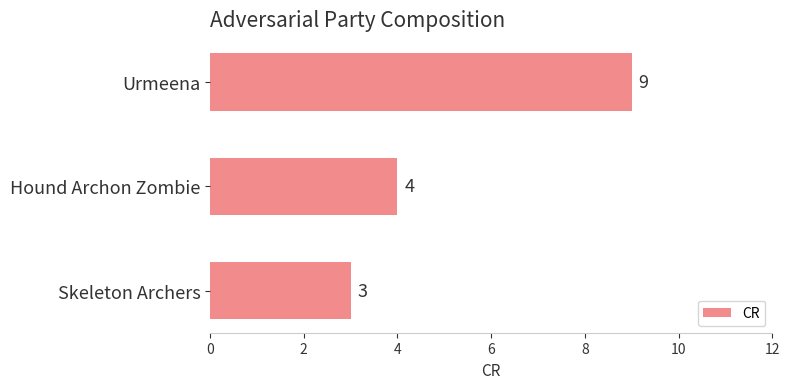

Count the values in the range 3 to 9.

3